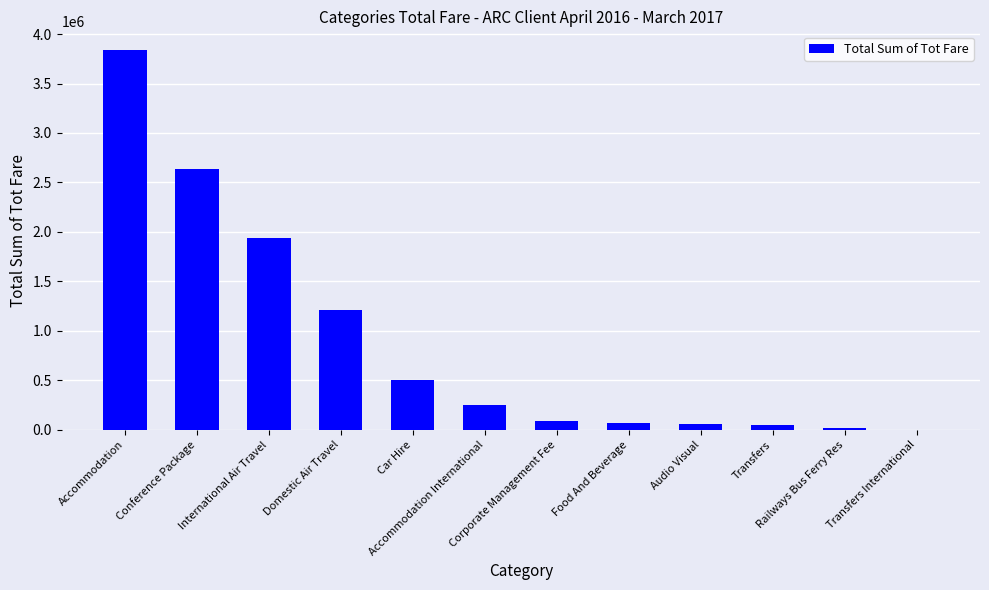

What is the change in value from Audio Visual to Transfers?

-1544.4